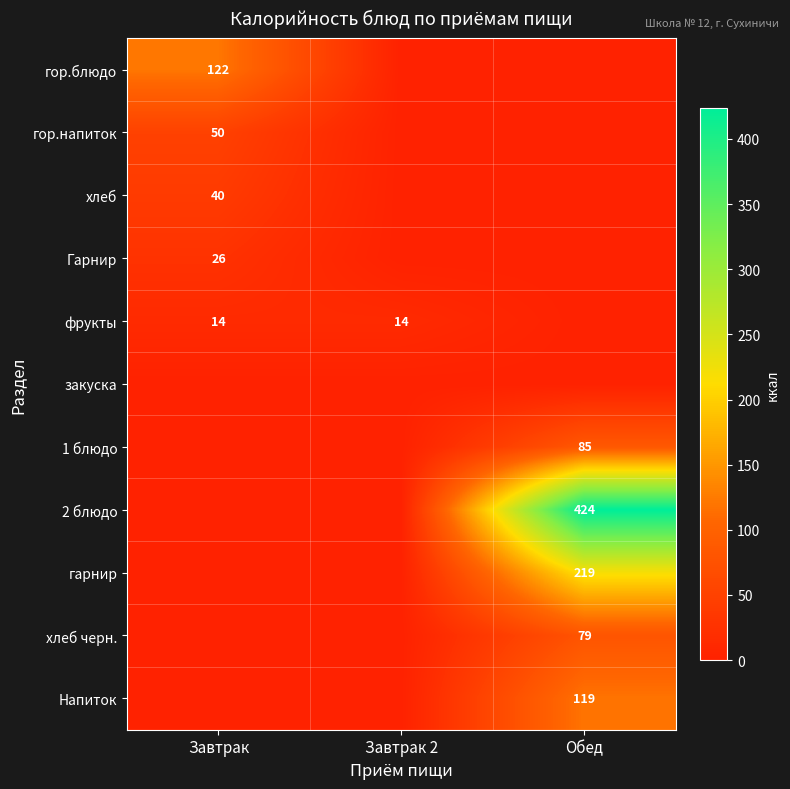

How many distinct data groups are displayed?

11